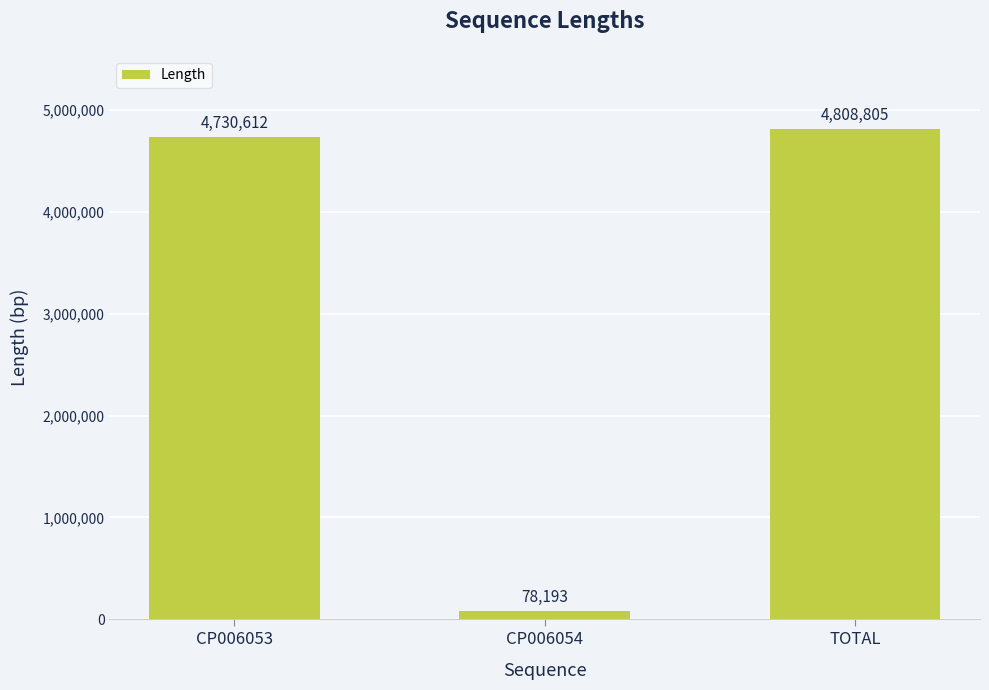

What is the label of the 3rd bar from the left?

TOTAL